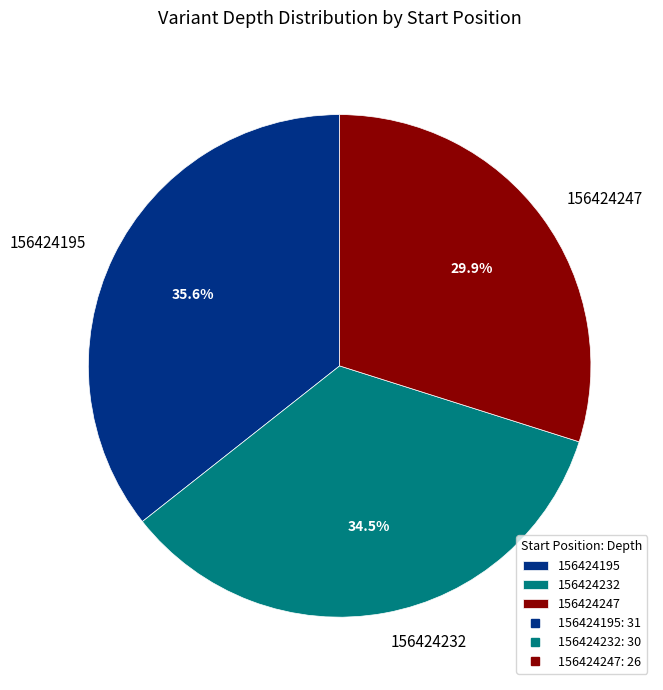

Count the number of slices in the pie.

3